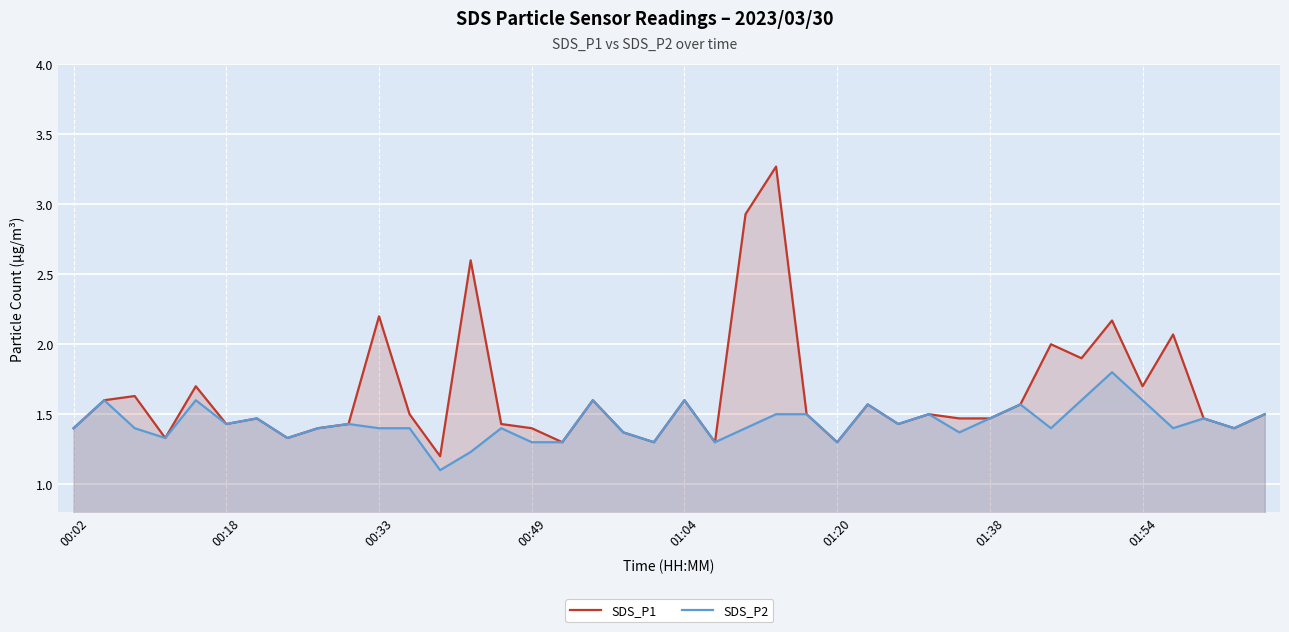

In SDS_P1, how many points are lower than both neighbors (excluding endpoints)?

12